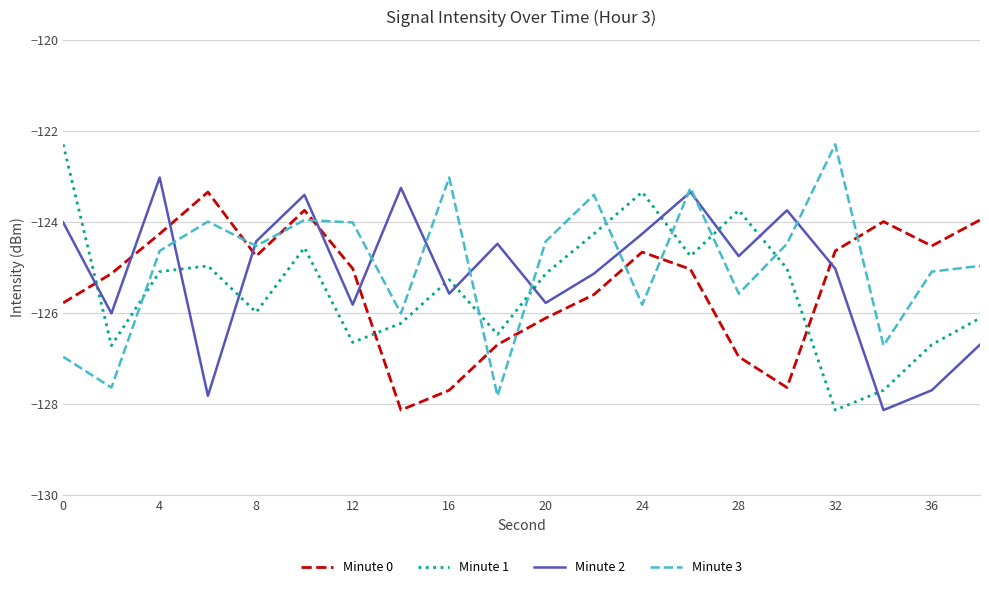

What is the greatest value displayed?

-122.3